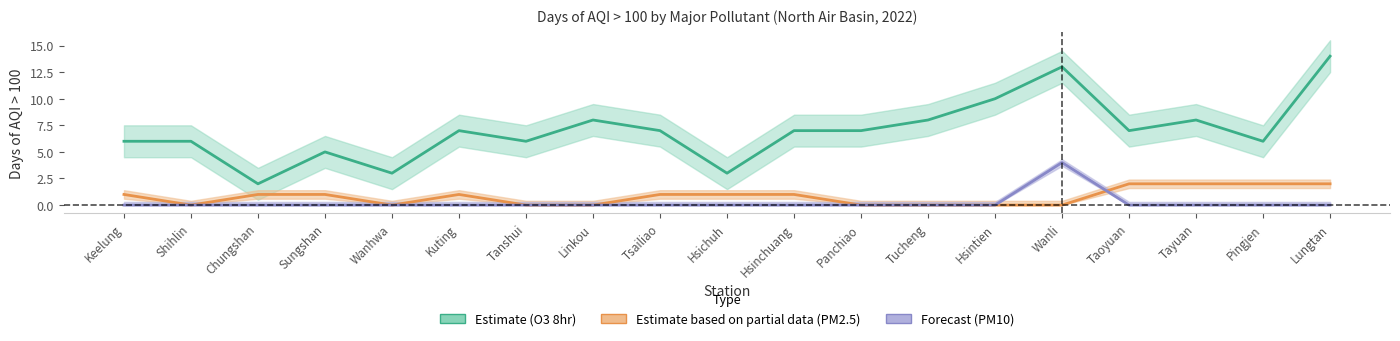

What is the highest value of the Estimate (O3 8hr) series?

14